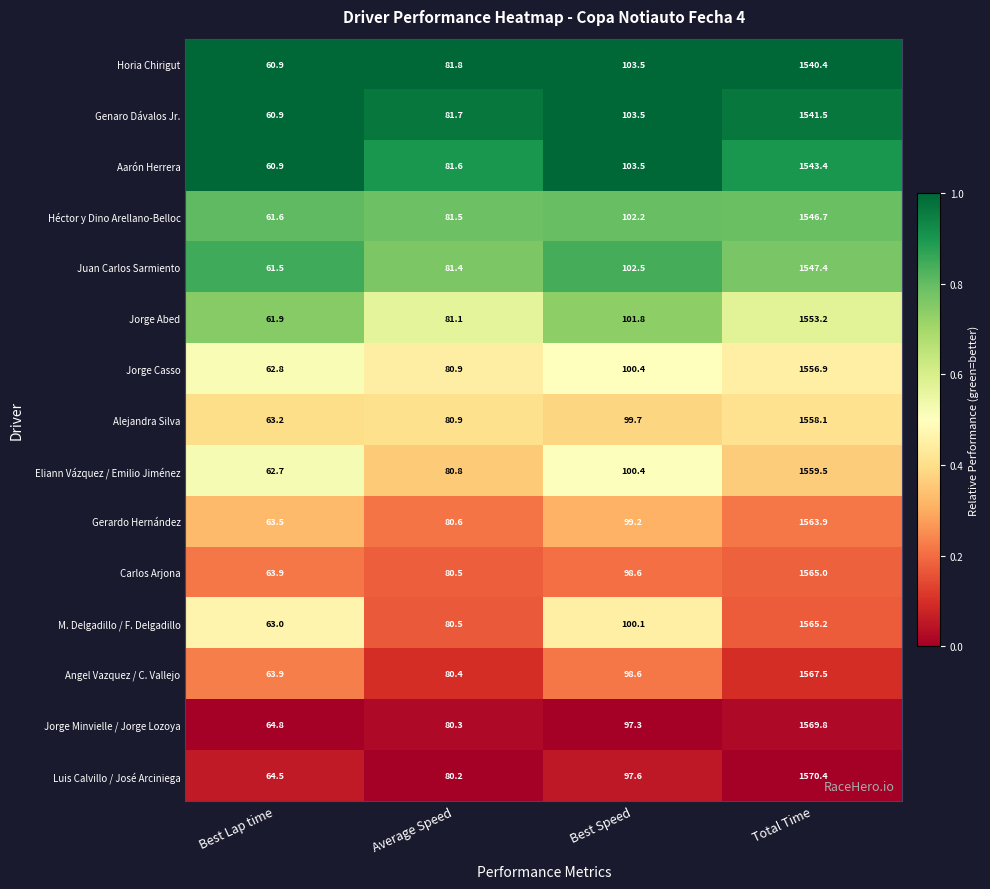

The Carlos Arjona series shows 137.5 at Average Speed. True or false?

False